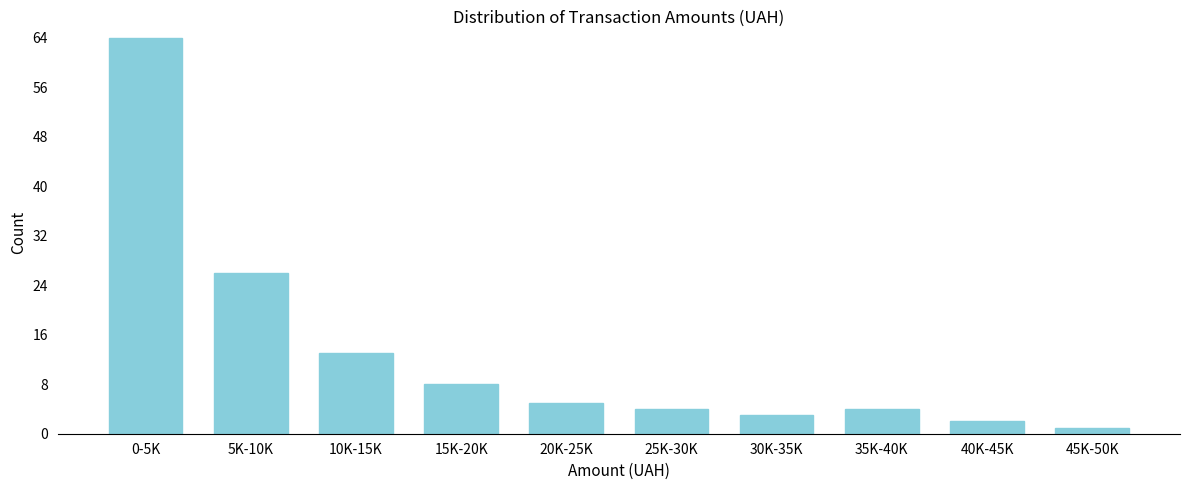

Reading right to left, transcribe all the data shown in this chart.

45K-50K=1	40K-45K=2	35K-40K=4	30K-35K=3	25K-30K=4	20K-25K=5	15K-20K=8	10K-15K=13	5K-10K=26	0-5K=64